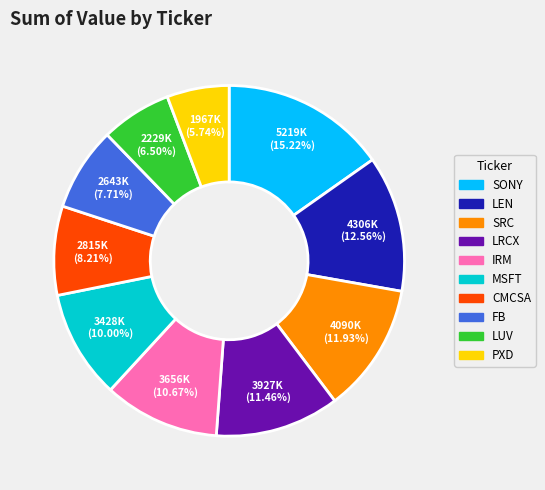

Does LRCX account for over 50% of the chart?

No